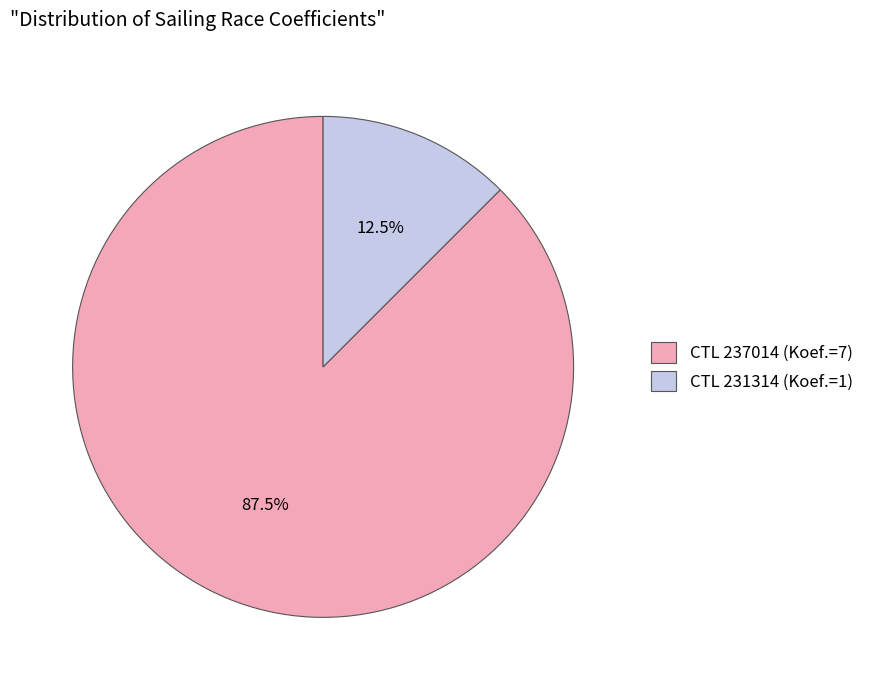

Which category has the biggest portion of the pie?

CTL 237014 (Koef.=7)